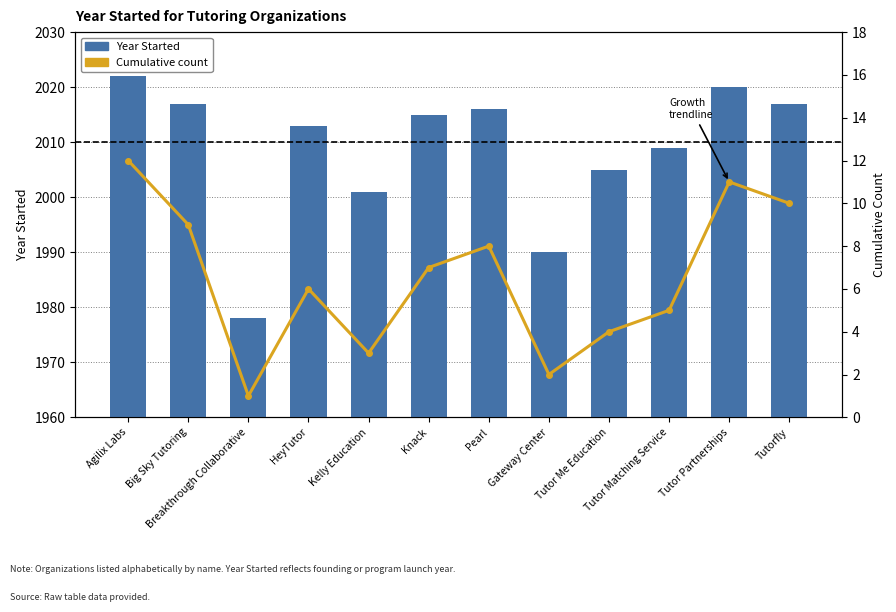

At which category is the sum across all series the highest?

Agilix Labs